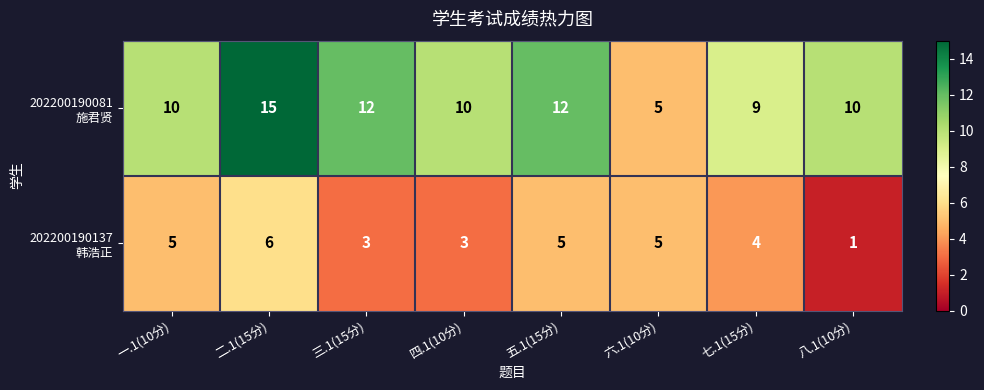

At which category is the sum across all series the highest?

二.1(15分)